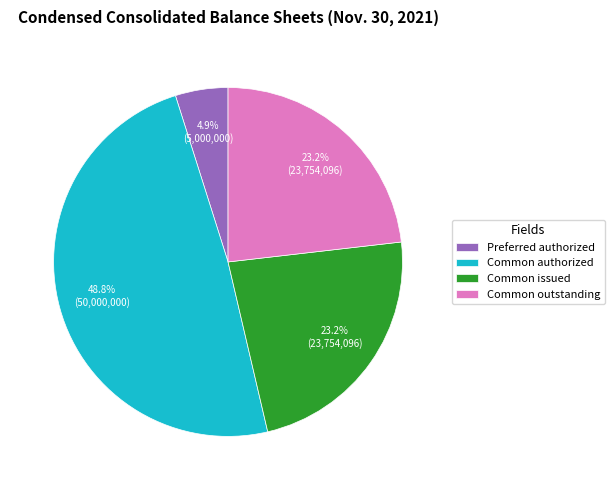

Is there a majority slice in this chart?

No